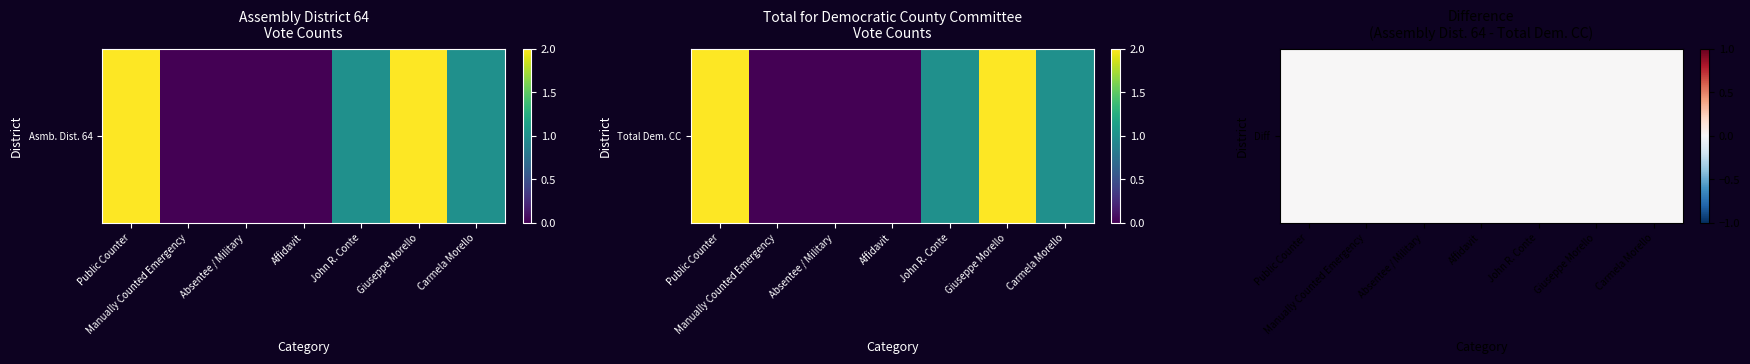

Between John R. Conte and Giuseppe Morello, which series saw the biggest shift?

Assembly District 64